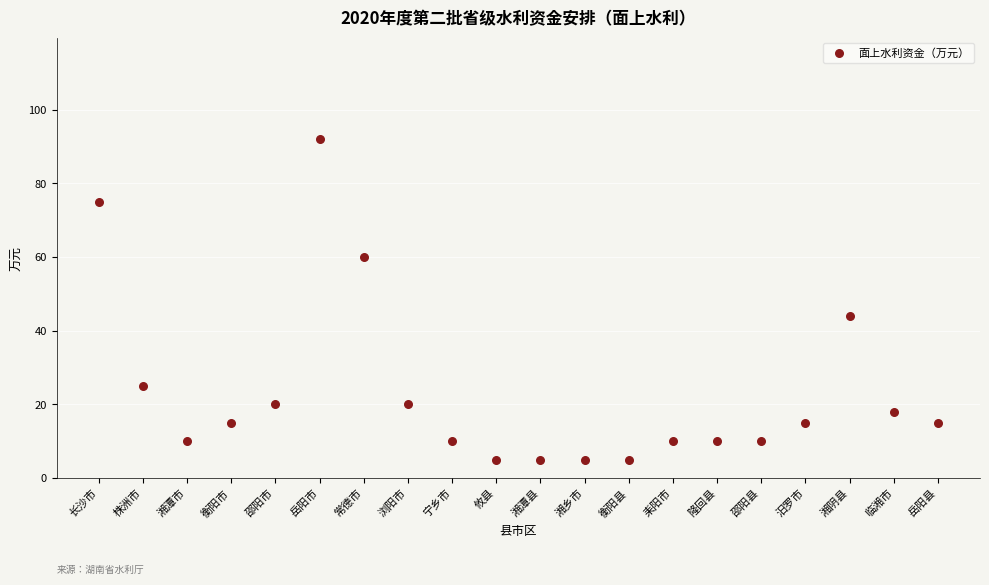

What is the range of Y values (max minus min)?

87